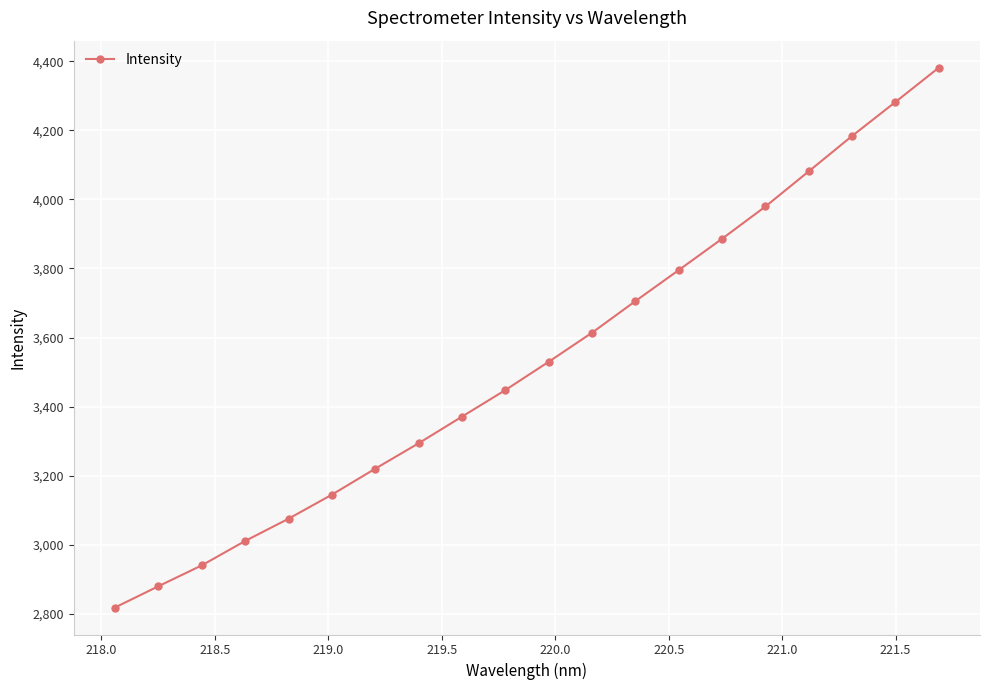

Does the chart display data point markers on the line(s)?

Yes